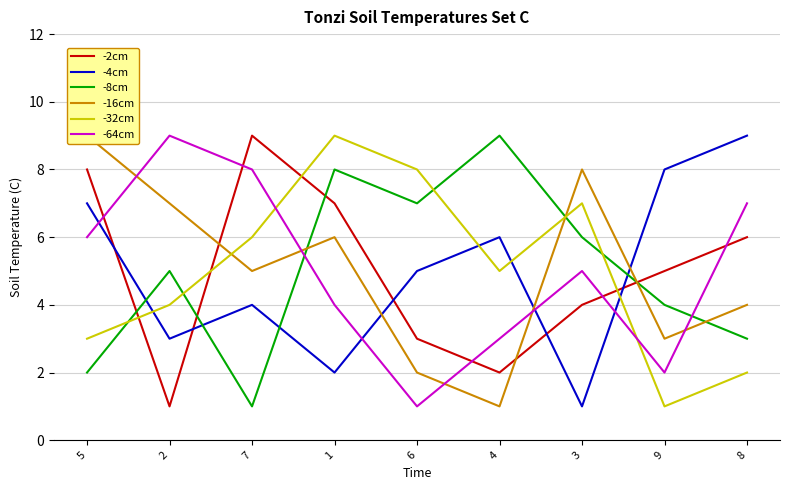

What is the value of the -8cm point at the 5th from the left?

7